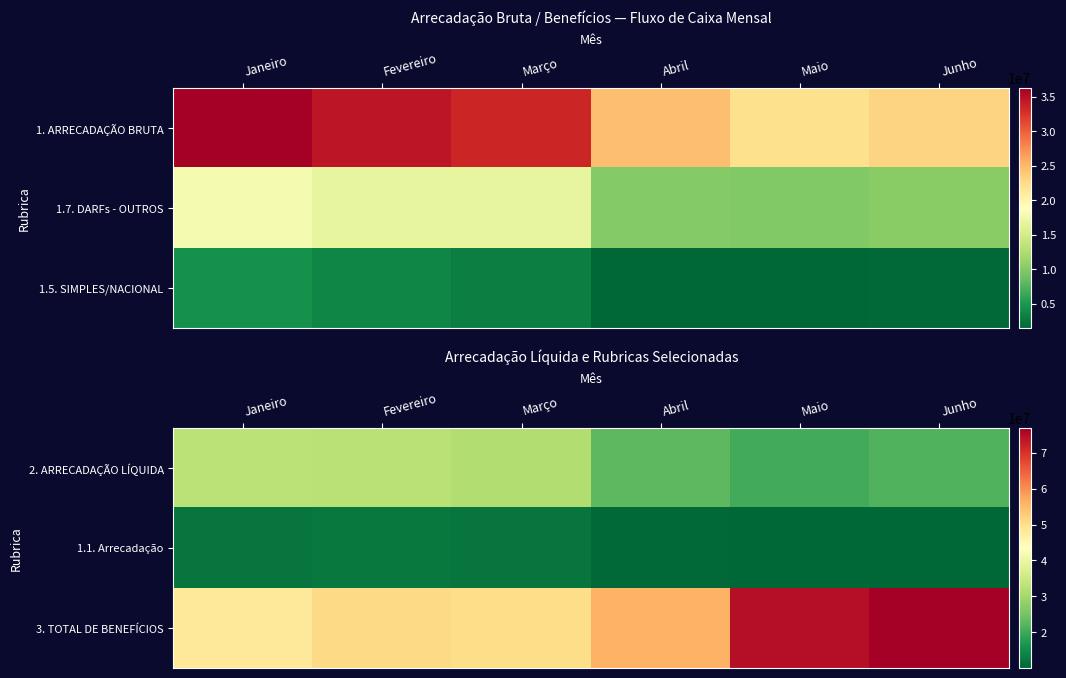

Count the number of categories in the chart.

6